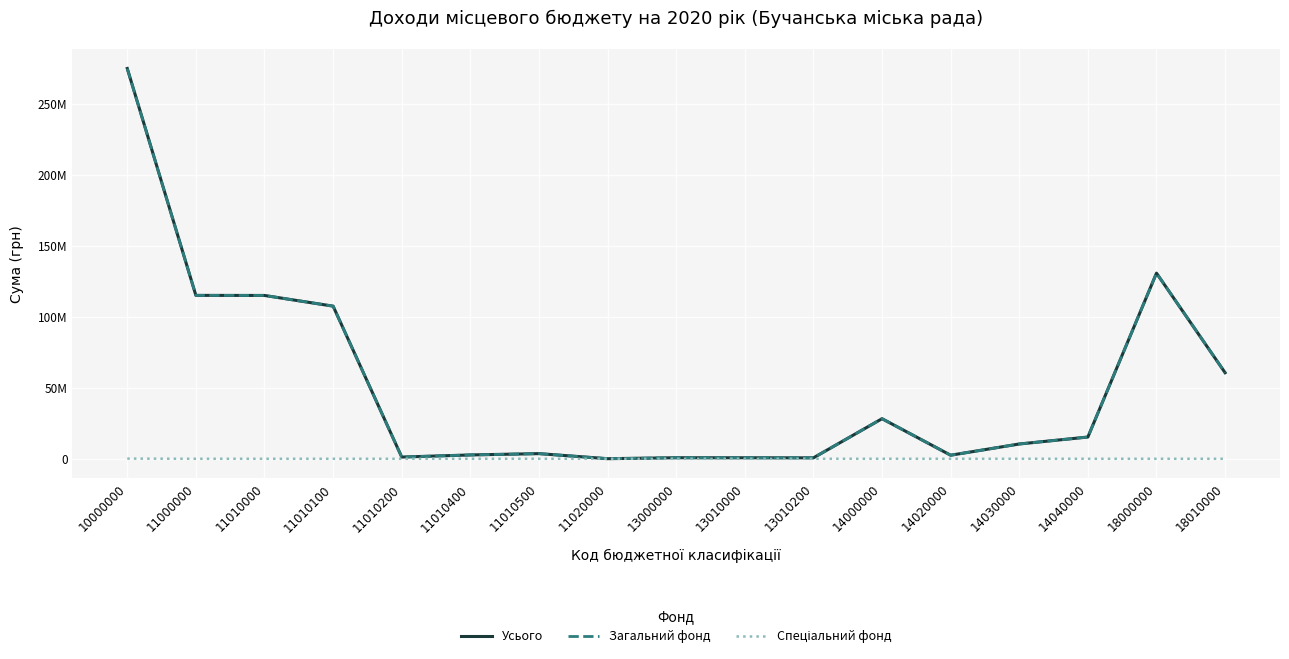

Rank the series by their maximum value, from lowest to highest.

Спеціальний фонд, Загальний фонд, Усього